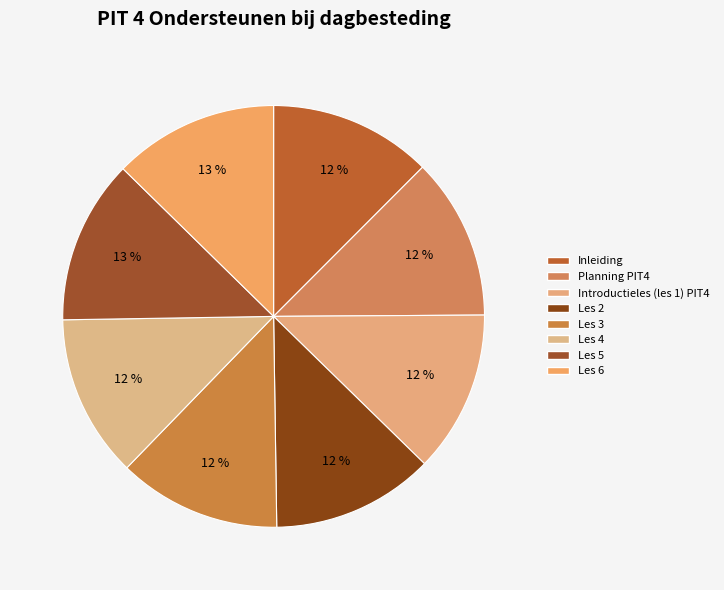

To the nearest percent, what is the average slice percentage?

12%